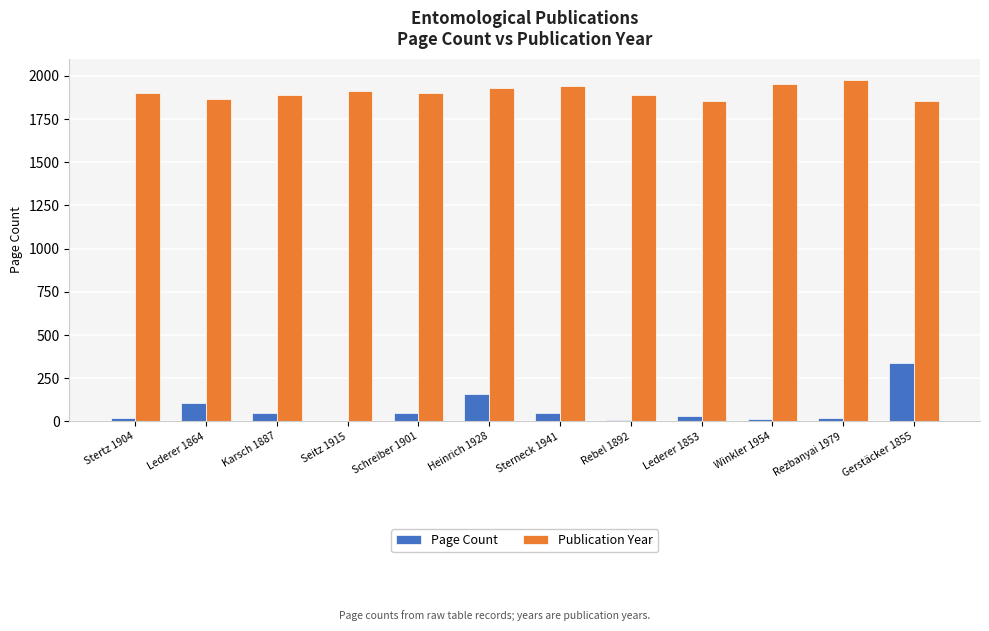

How many categories are shown in the chart?

12